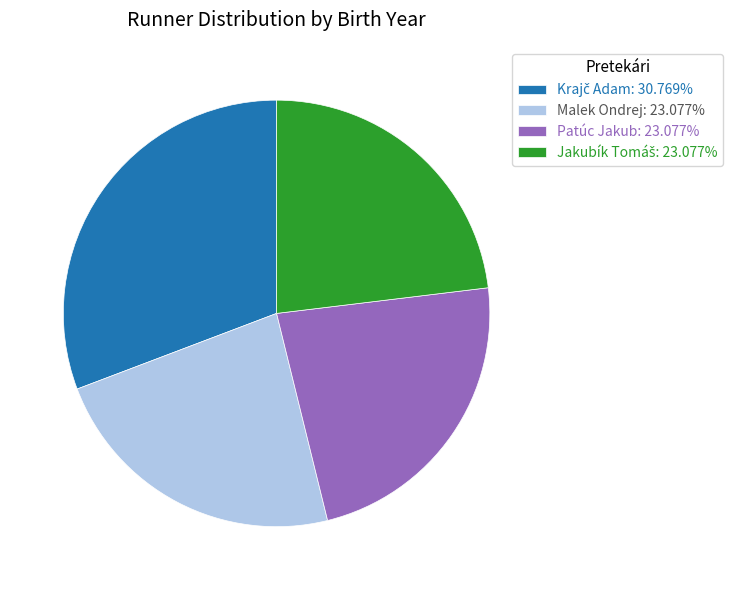

Is there a majority slice in this chart?

No